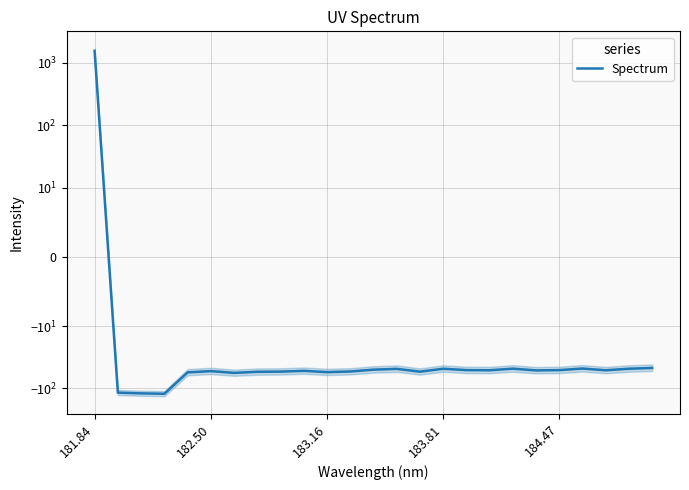

What is the minimum value shown in the chart?

-122.4